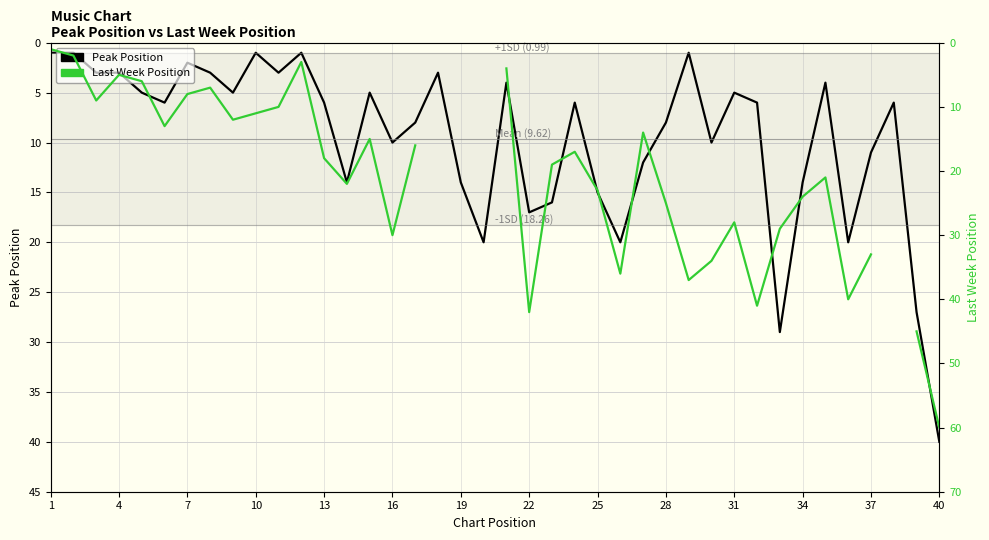

True or false: Last Week Position and Peak Position intersect in this chart.

False